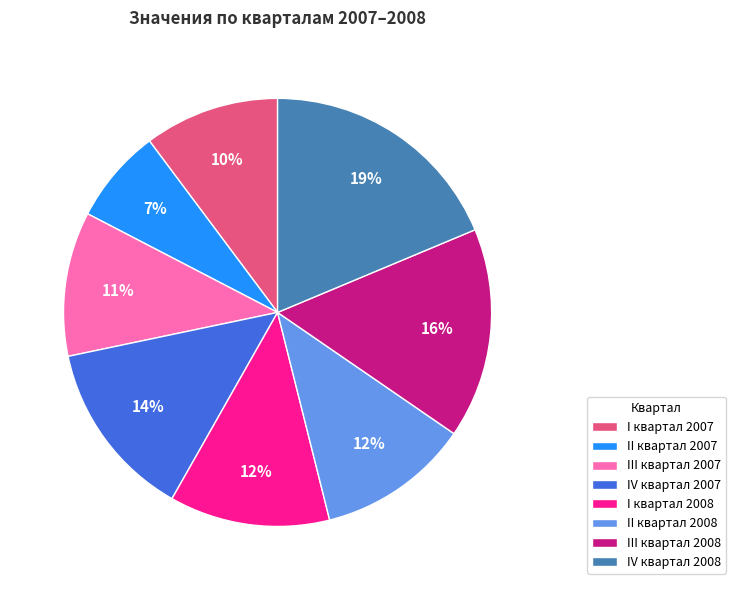

The I квартал 2008 slice represents 12% of the pie. True or false?

True